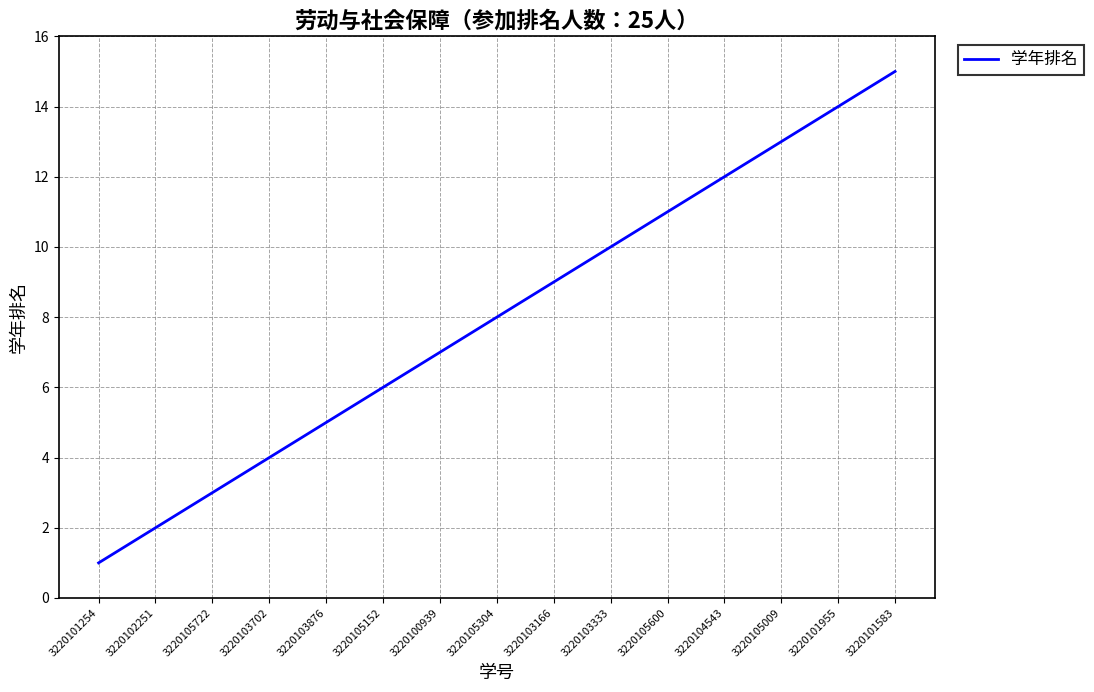

Rank the categories by value from lowest to highest.

3220101254, 3220102251, 3220105722, 3220103702, 3220103876, 3220105152, 3220100939, 3220105304, 3220103166, 3220103333, 3220105600, 3220104543, 3220105009, 3220101955, 3220101583